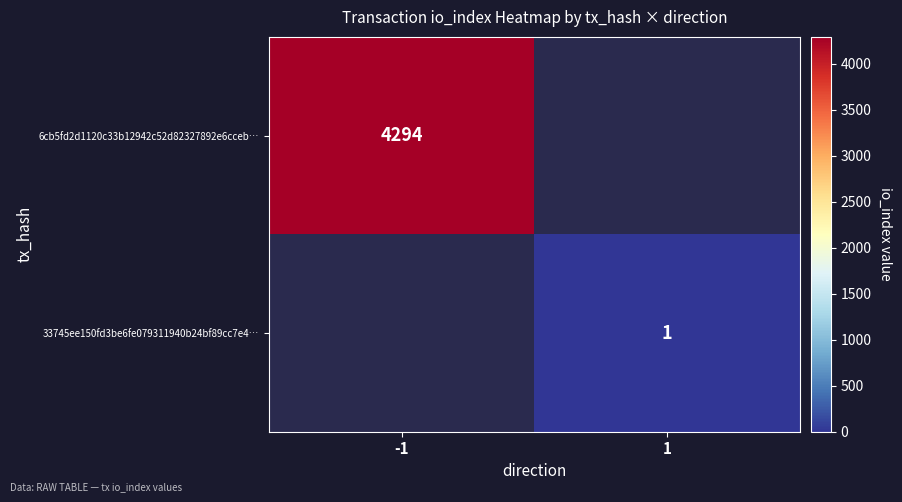

The 6cb5fd2d1120c33b12942c52d82327892e6cceb… series shows 4294 at -1. True or false?

True